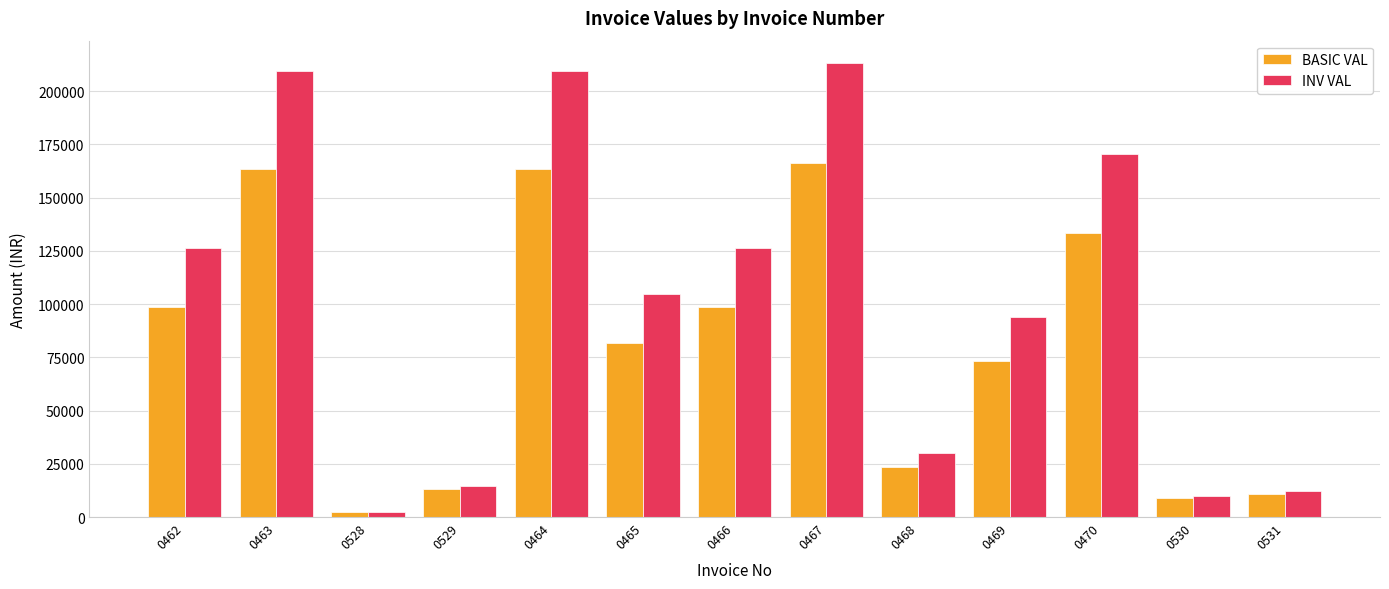

What are all the series names shown in the legend?

BASIC VAL, INV VAL